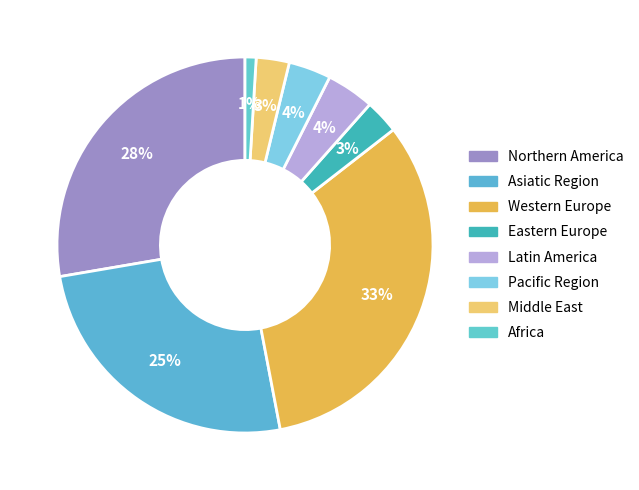

What is the ratio of the value at Northern America to the value at Asiatic Region?

1.1